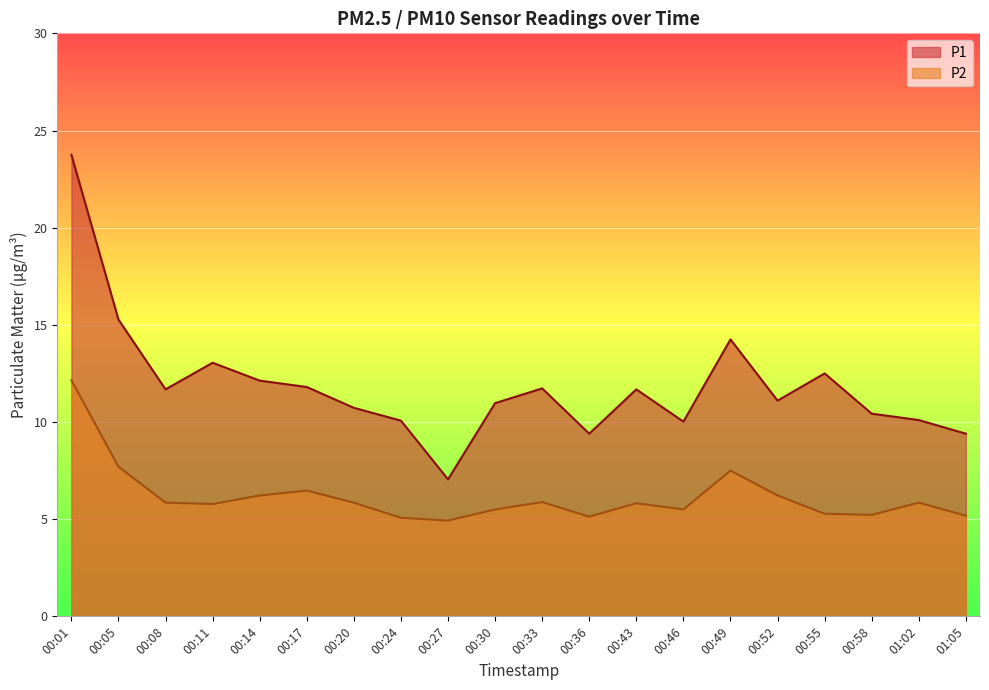

What is the sum of all P1 values?

237.1